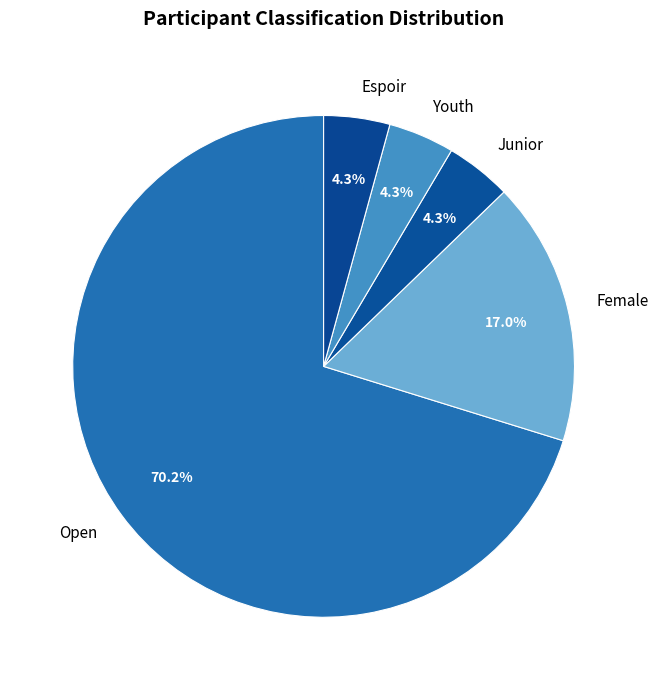

Does any single category account for the majority?

Yes